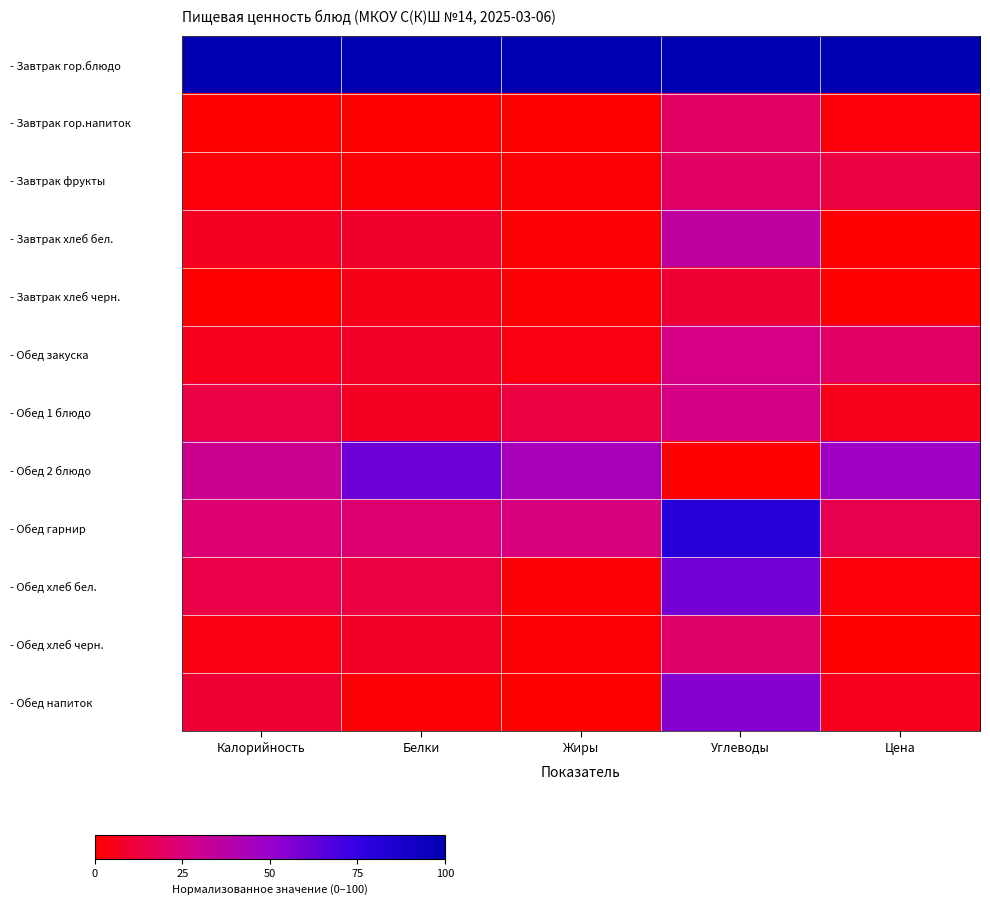

Reading right to left, what are all the values shown in this chart?

- Завтрак гор.блюдо: Цена=100.0	Углеводы=100.0	Жиры=100.0	Белки=100.0	Калорийность=100.0
- Завтрак гор.напиток: Цена=2.0	Углеводы=19.2	Жиры=0.0	Белки=0.0	Калорийность=0.1
- Завтрак фрукты: Цена=13.0	Углеводы=19.5	Жиры=1.5	Белки=1.2	Калорийность=2.2
- Завтрак хлеб бел.: Цена=0.7	Углеводы=35.5	Жиры=0.9	Белки=8.7	Калорийность=7.0
- Завтрак хлеб черн.: Цена=0.0	Углеводы=9.9	Жиры=0.9	Белки=4.8	Калорийность=0.0
- Обед закуска: Цена=19.5	Углеводы=26.5	Жиры=3.3	Белки=7.9	Калорийность=6.1
- Обед 1 блюдо: Цена=5.2	Углеводы=26.8	Жиры=12.6	Белки=6.7	Калорийность=14.0
- Обед 2 блюдо: Цена=48.0	Углеводы=0.0	Жиры=44.2	Белки=60.9	Калорийность=30.2
- Обед гарнир: Цена=15.4	Углеводы=80.8	Жиры=24.9	Белки=22.1	Калорийность=22.2
- Обед хлеб бел.: Цена=1.8	Углеводы=58.8	Жиры=1.5	Белки=13.0	Калорийность=14.2
- Обед хлеб черн.: Цена=0.7	Углеводы=20.8	Жиры=1.3	Белки=7.4	Калорийность=3.7
- Обед напиток: Цена=6.2	Углеводы=54.6	Жиры=0.7	Белки=1.4	Калорийность=10.2